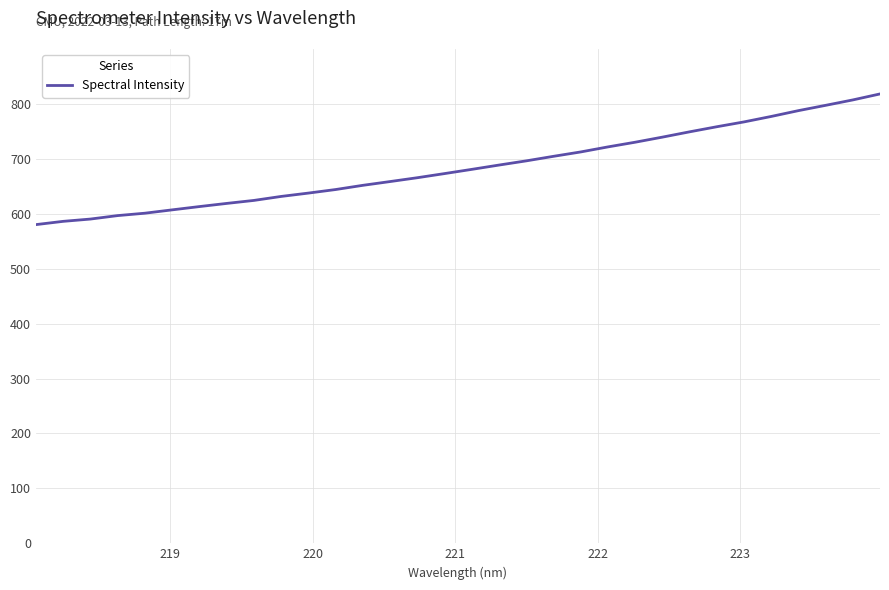

What is the average value?

684.9